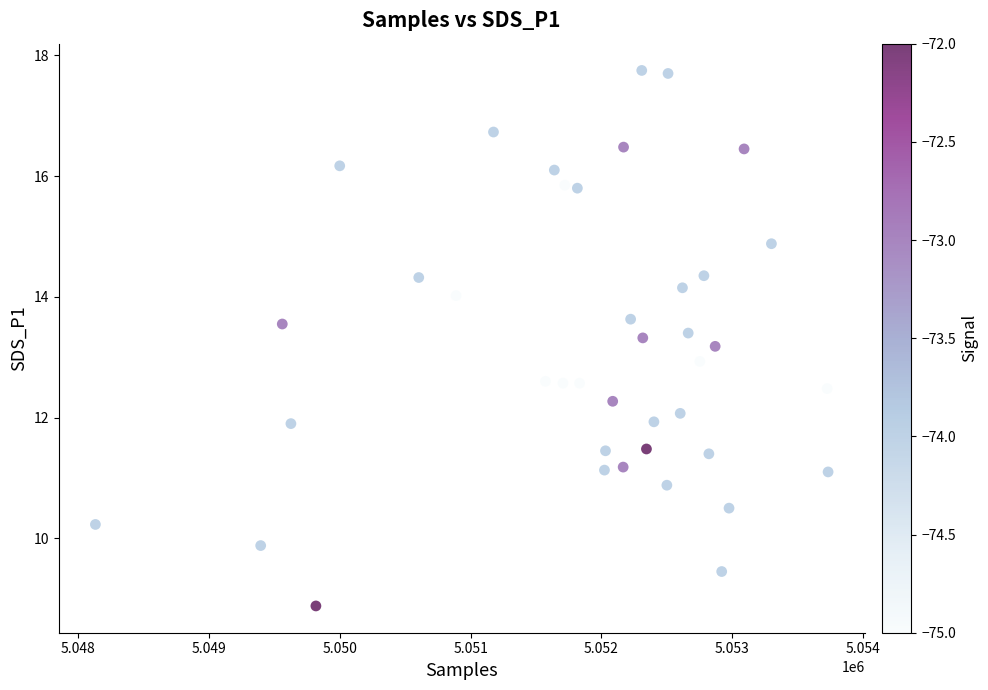

What is the range of Y values (max minus min)?

8.9